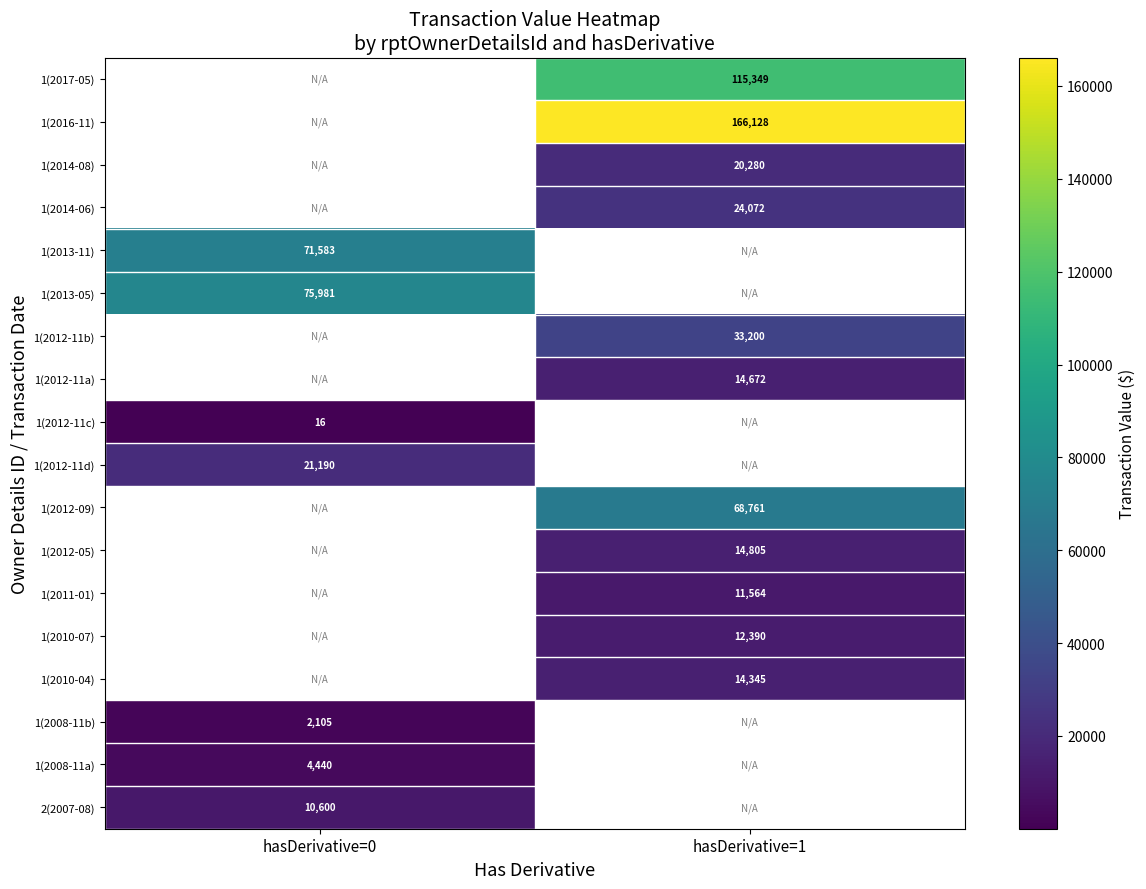

How many series are shown in this chart?

18